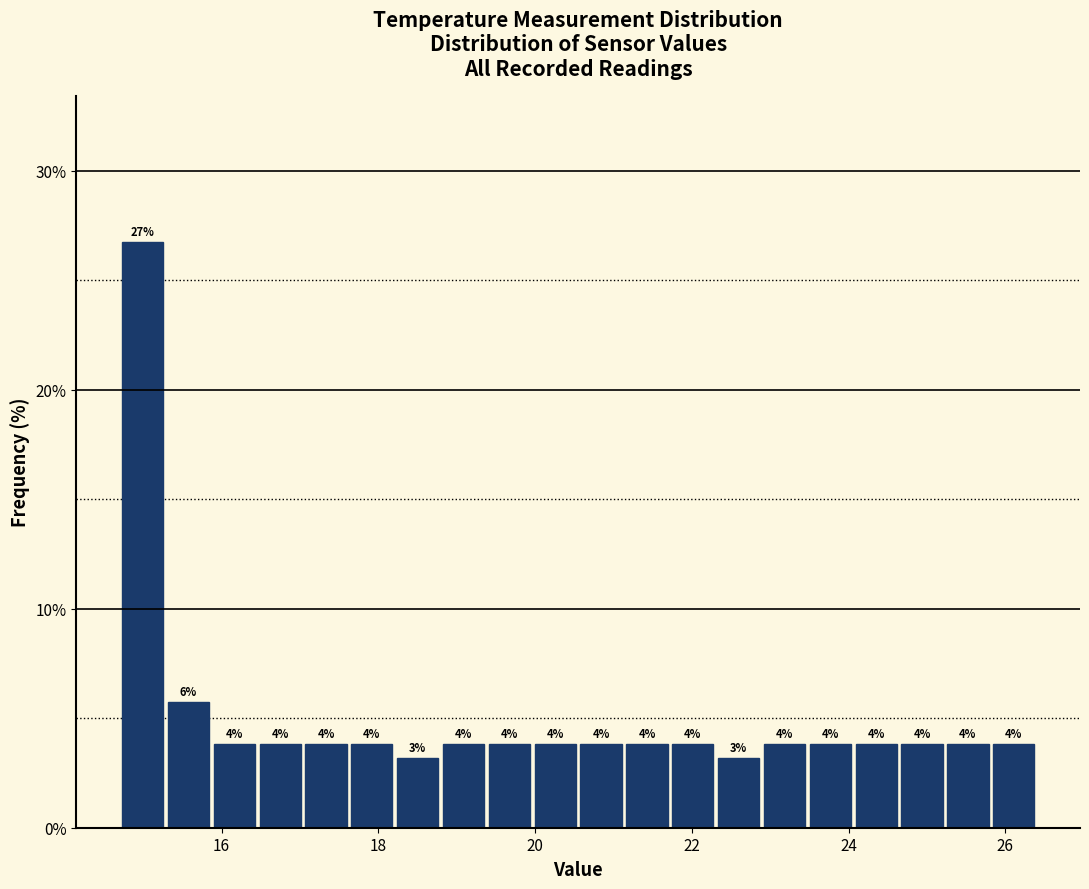

Read against the x-axis, roughly where is the centre of the tallest bar?

15.0